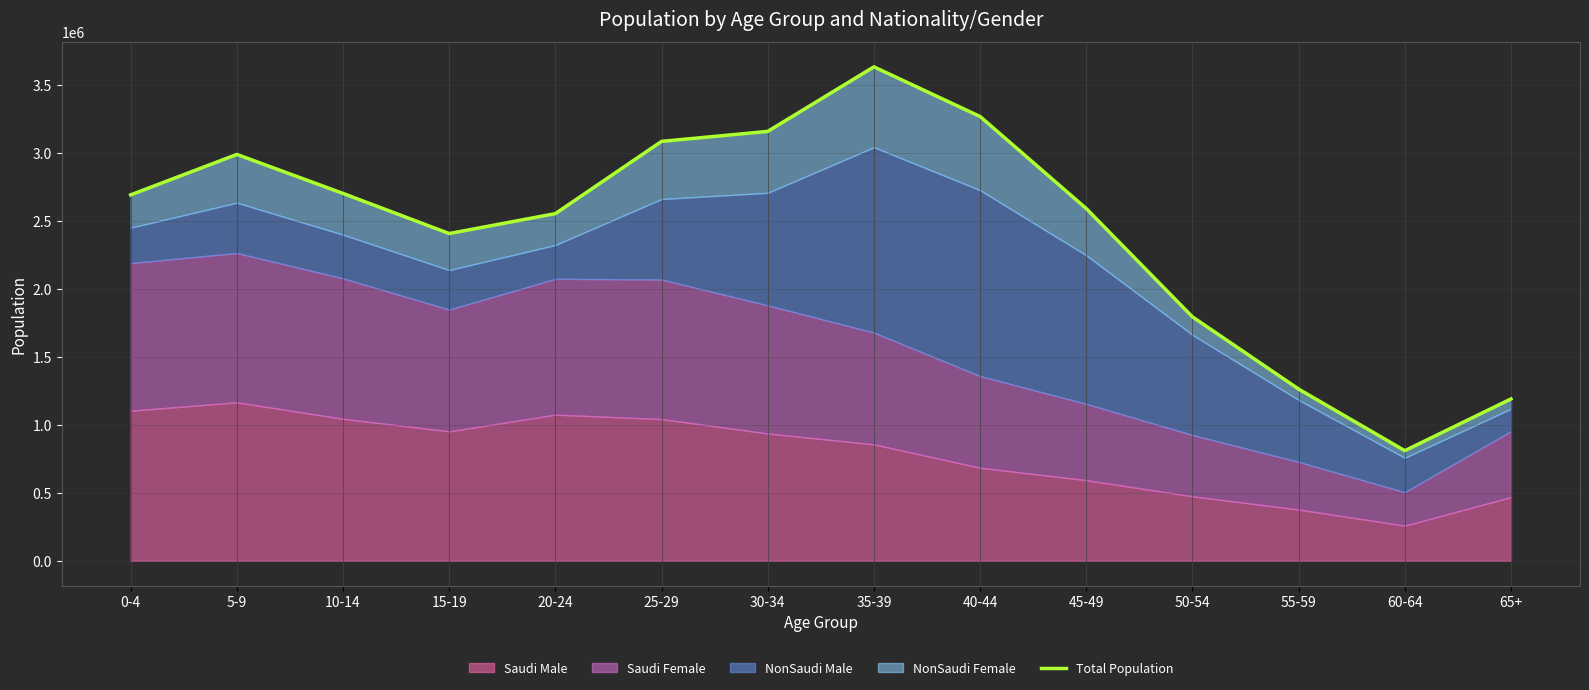

How many data points are less than 2689431?

7